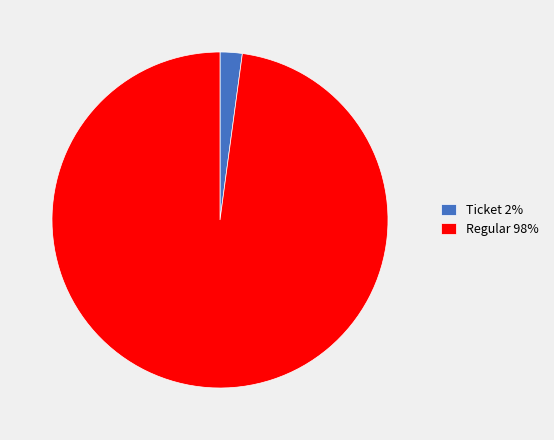

Rank the categories by value from highest to lowest.

Regular 98%, Ticket 2%